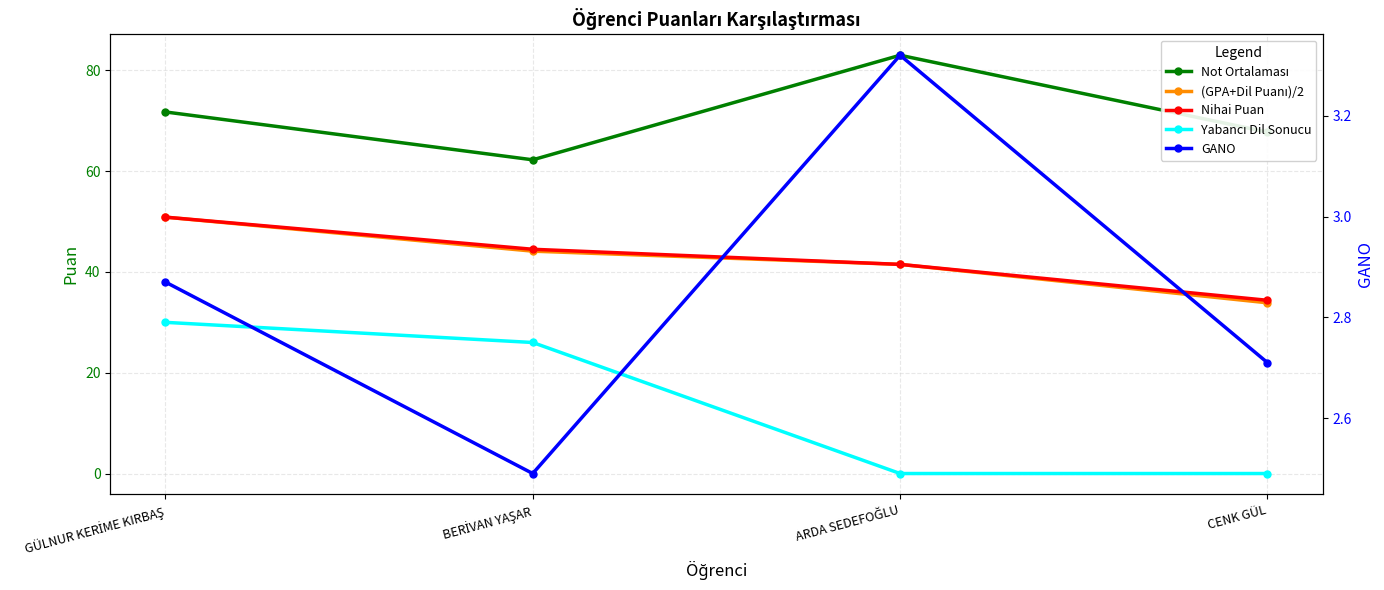

Between GÜLNUR KERİME KIRBAŞ and CENK GÜL, which is larger?

GÜLNUR KERİME KIRBAŞ